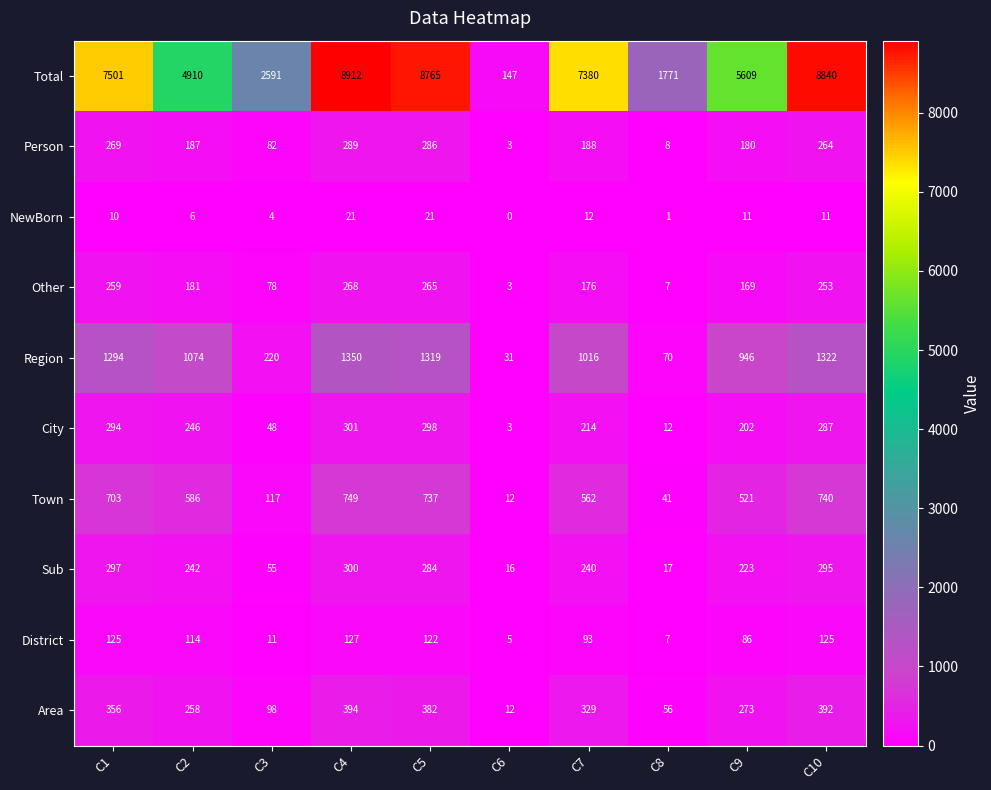

Which category has the highest value in the Sub series?

C4